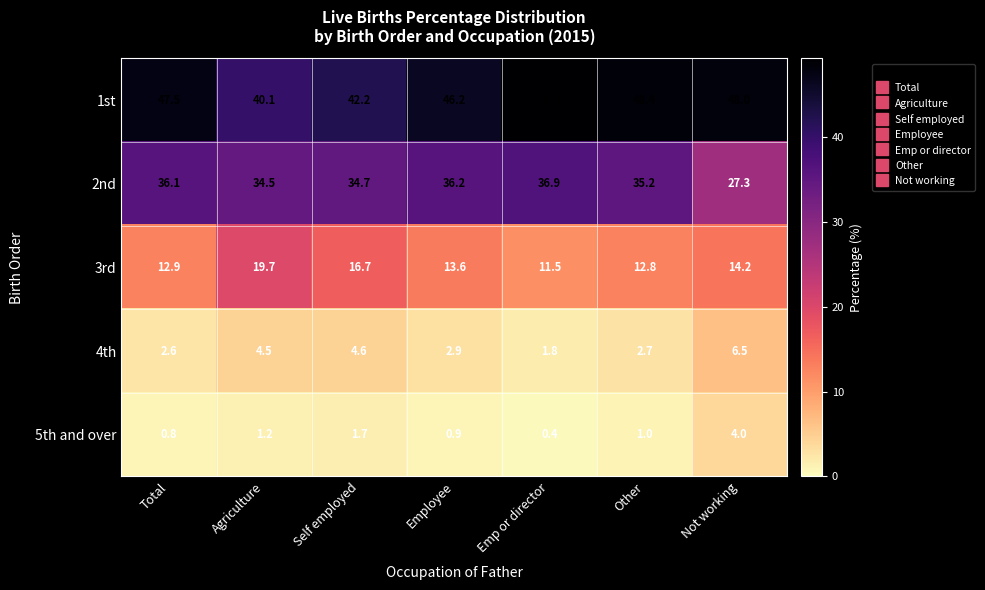

What is the total value across all series at Emp or director?

99.9